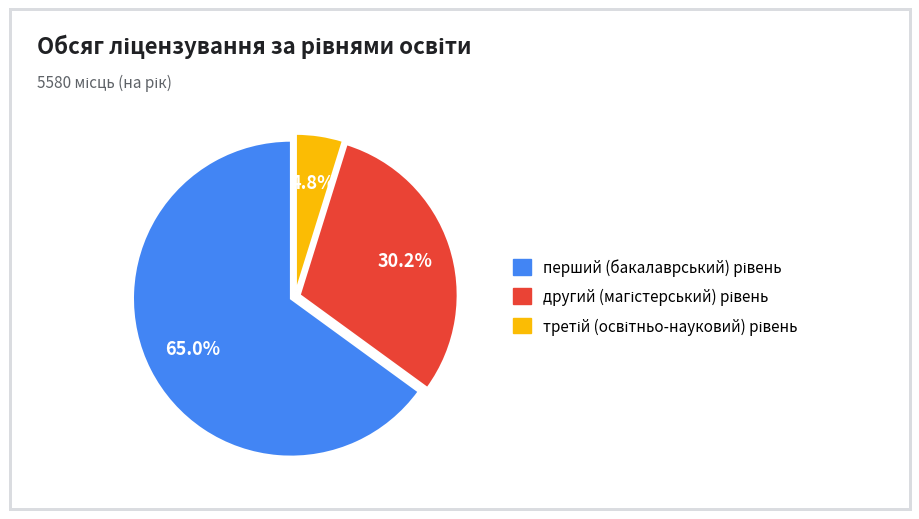

Does any single category account for the majority?

Yes